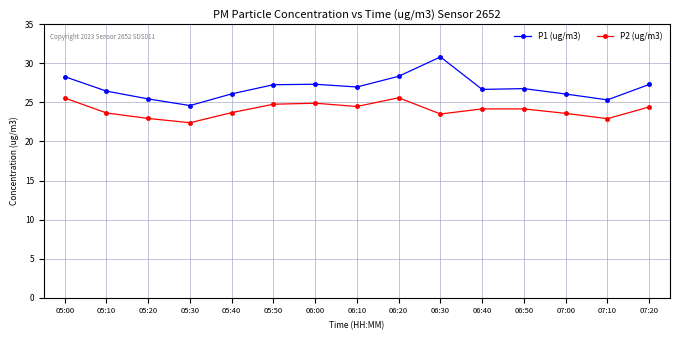

What is the spread (max minus min) of values at 06:30?

7.3